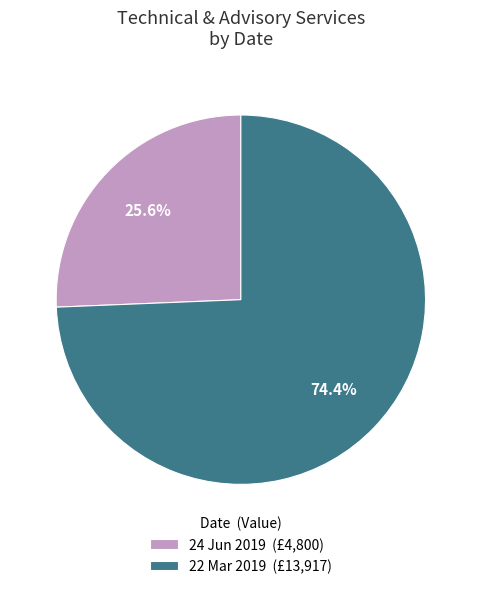

What percentage is the 24 Jun 2019 slice, to the nearest percent?

26%